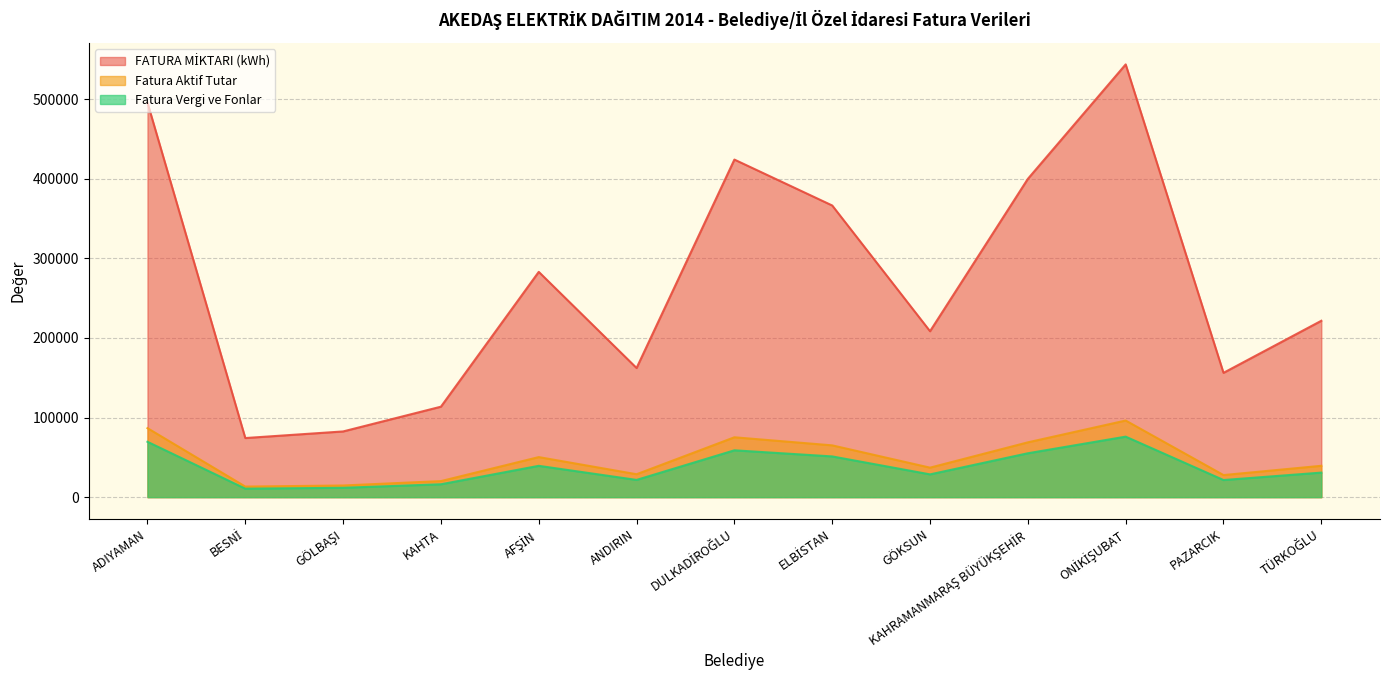

How many values in the Fatura Aktif Tutar series are below 39372?

6